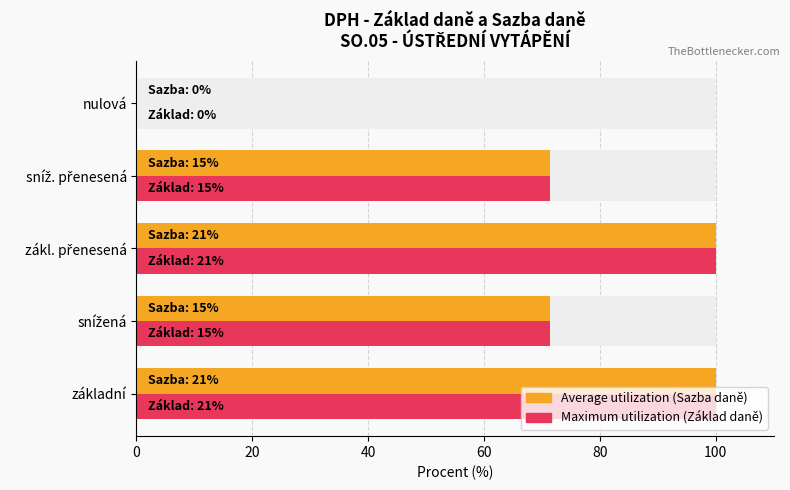

Is it true that Maximum utilization (Základ daně) equals 100.0 at základní?

True